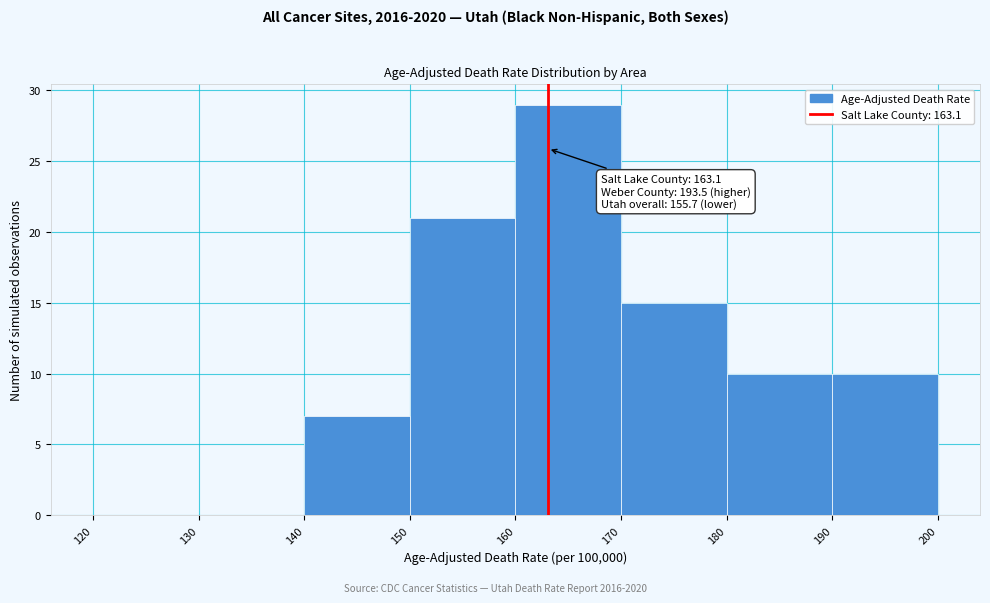

Which range on the x-axis has the tallest bar?

160 to 170